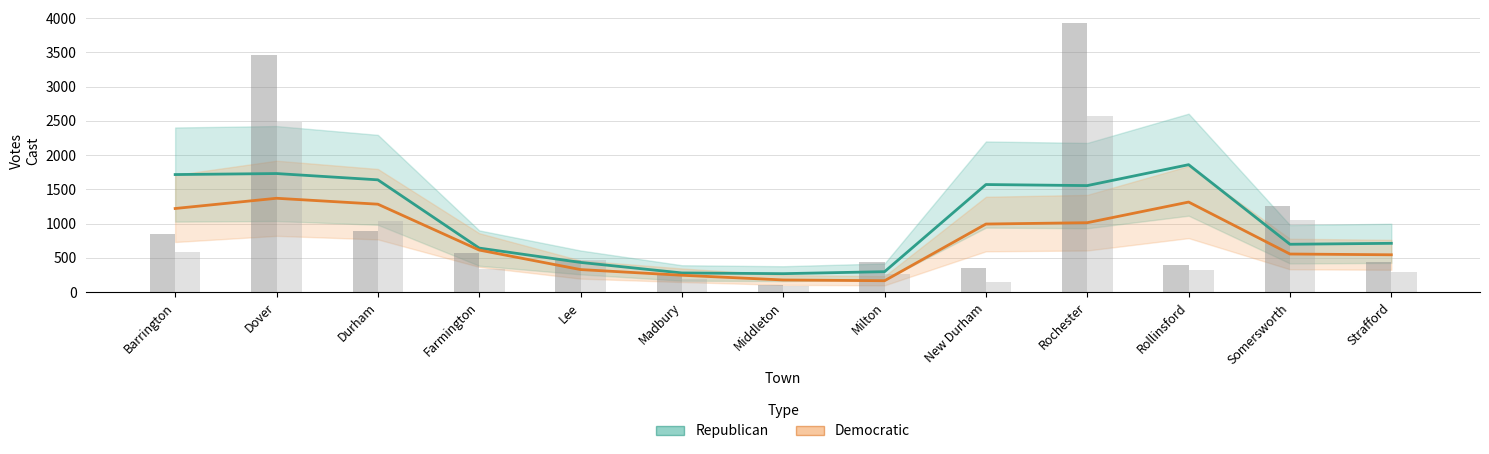

Reading left to right, transcribe all the data shown in this chart.

Republican: 1716.7	1731.3	1639.7	644.0	434.7	281.0	270.7	299.7	1571.0	1555.7	1860.7	699.7	713.3
Democratic: 1221.3	1370.7	1284.3	615.0	330.3	247.3	178.7	167.7	994.7	1014.3	1315.3	557.3	546.0